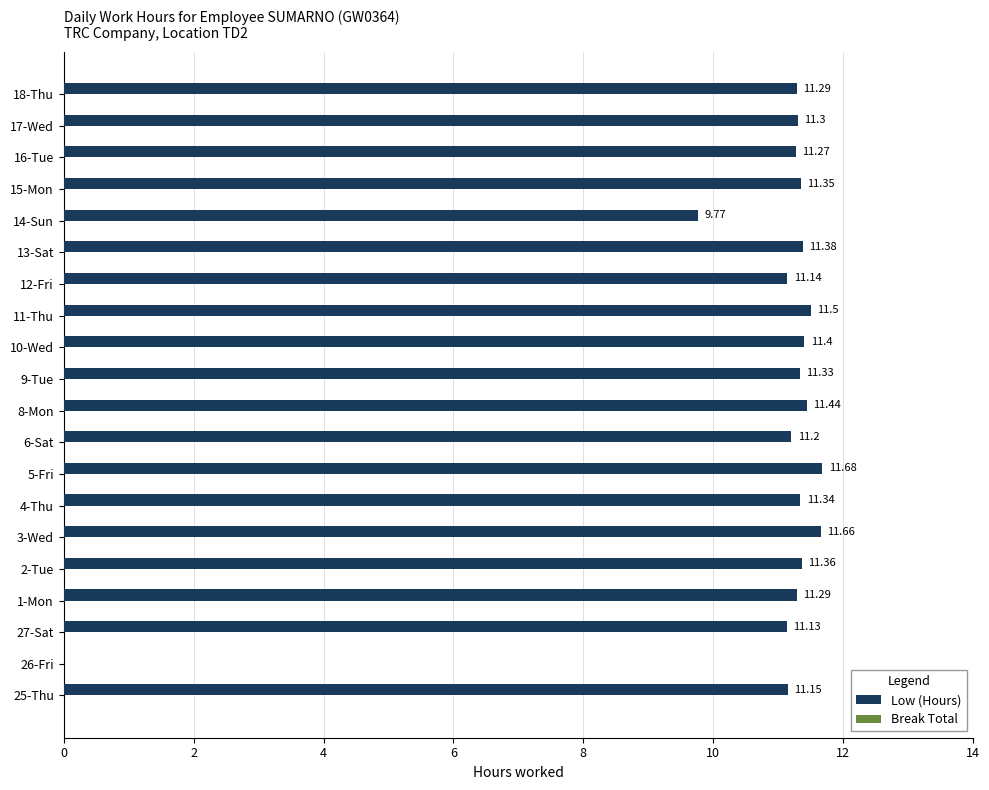

What is the sum of all values?

214.0